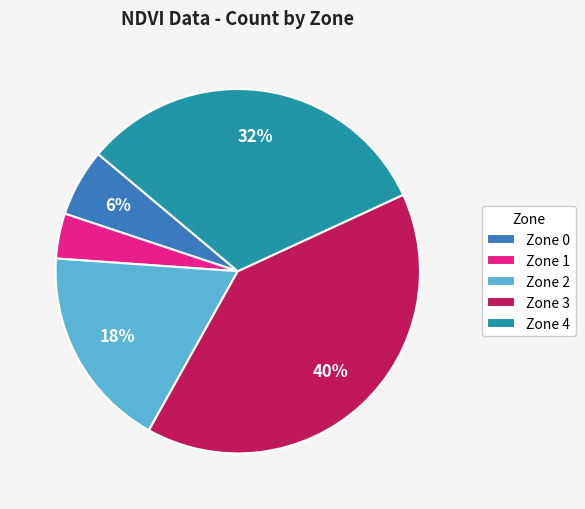

To the nearest percent, what percentage of the pie is Zone 3?

40%